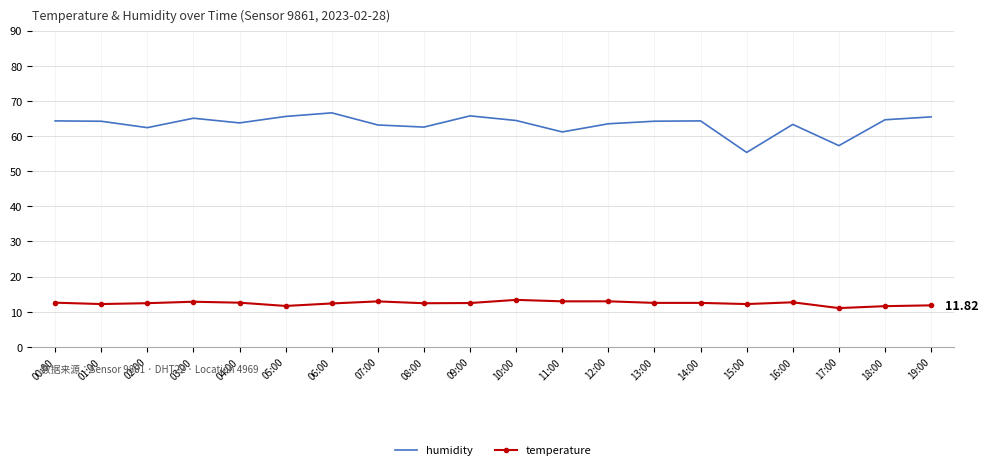

Which series has the largest range (max minus min)?

humidity